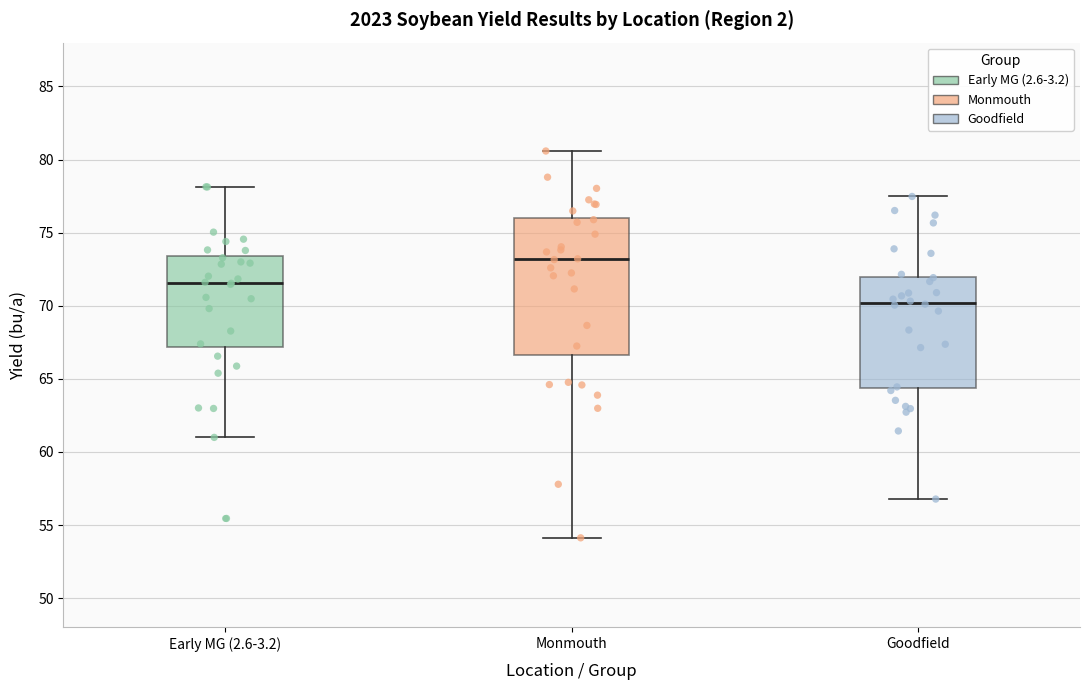

Comparing the boxes themselves (not the whiskers), which one is the tallest?

Monmouth